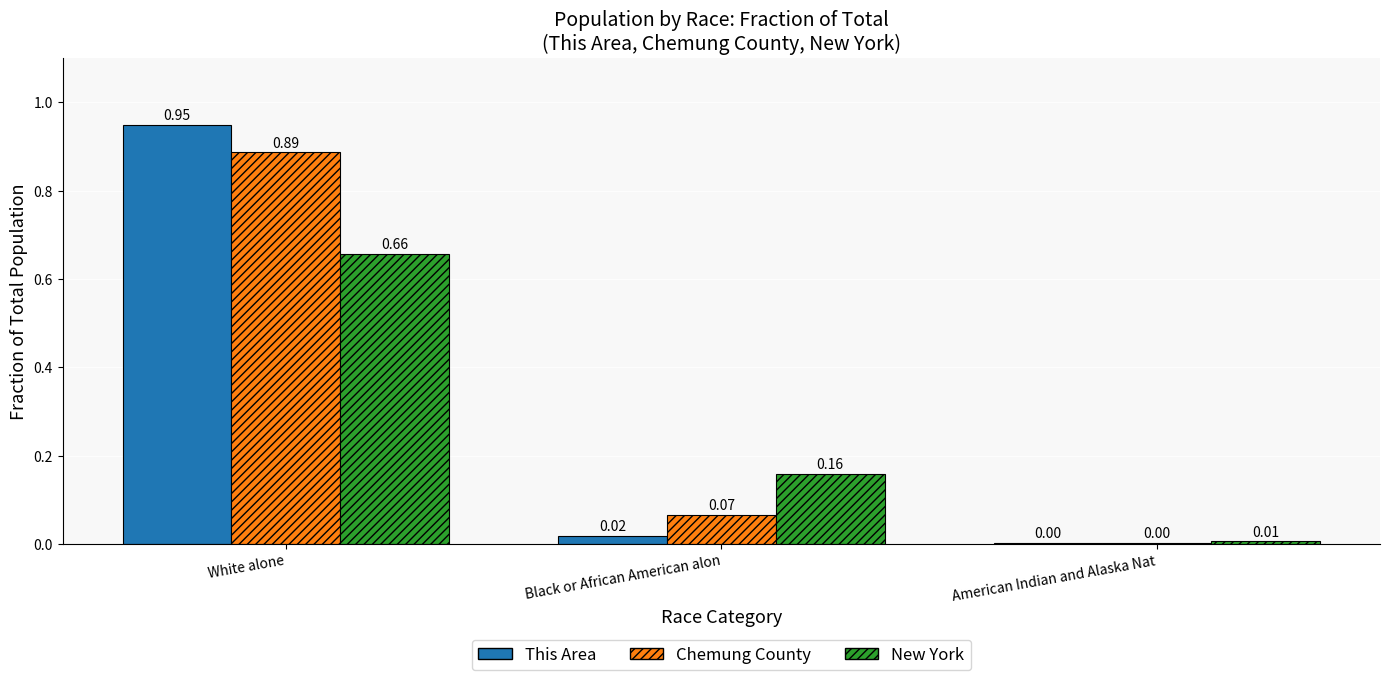

What is the sum of all New York values?

0.8